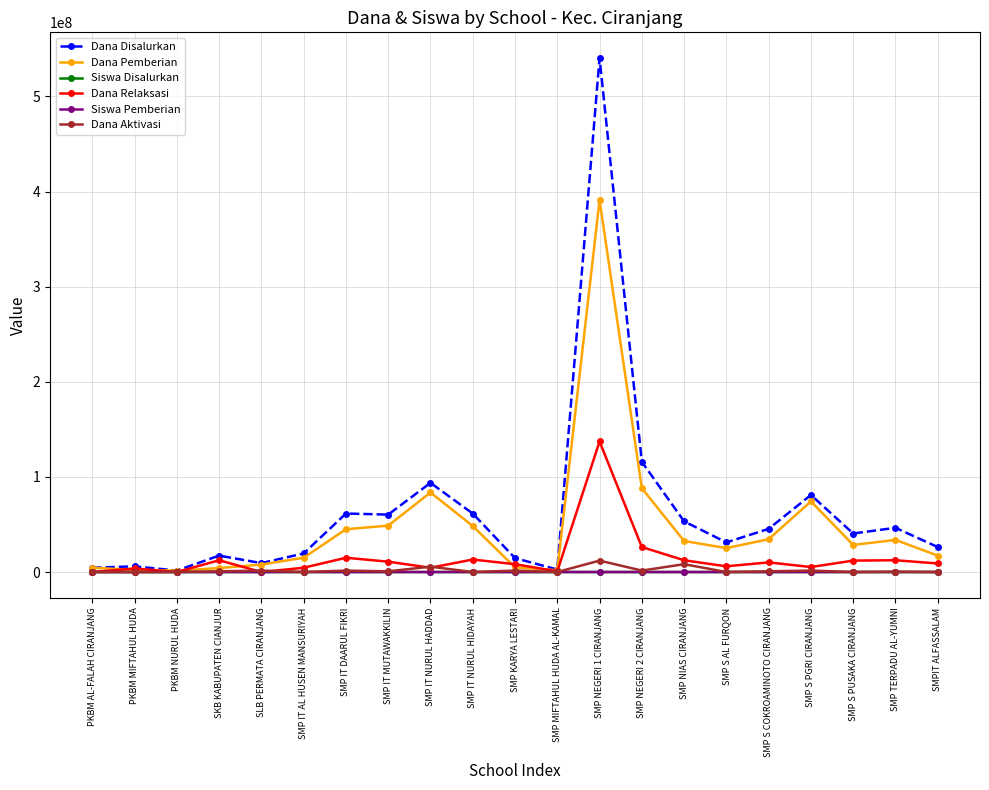

What position from the left is SMP IT NURUL HIDAYAH?

10